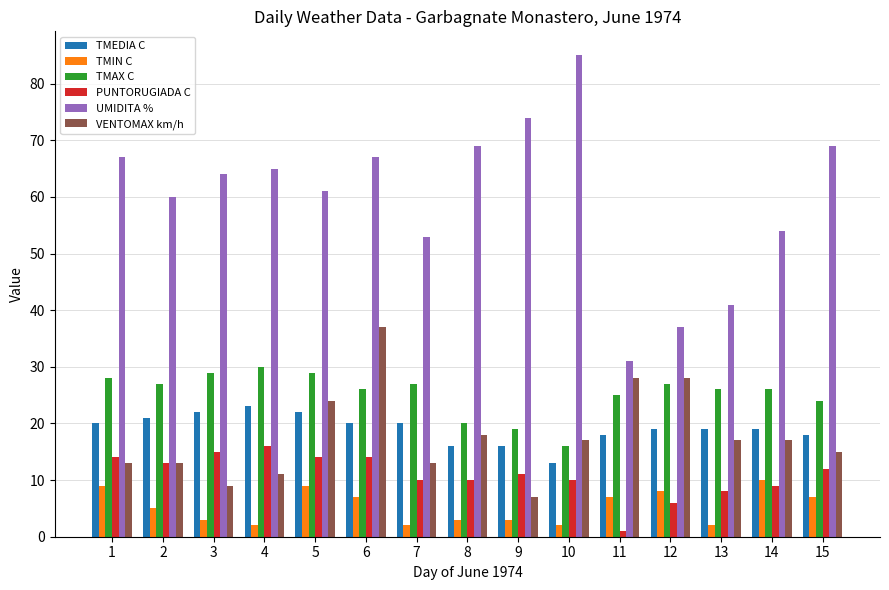

Reading left to right, what are all the values shown in this chart?

TMEDIA C: 20	21	22	23	22	20	20	16	16	13	18	19	19	19	18
TMIN C: 9	5	3	2	9	7	2	3	3	2	7	8	2	10	7
TMAX C: 28	27	29	30	29	26	27	20	19	16	25	27	26	26	24
PUNTORUGIADA C: 14	13	15	16	14	14	10	10	11	10	1	6	8	9	12
UMIDITA %: 67	60	64	65	61	67	53	69	74	85	31	37	41	54	69
VENTOMAX km/h: 13	13	9	11	24	37	13	18	7	17	28	28	17	17	15